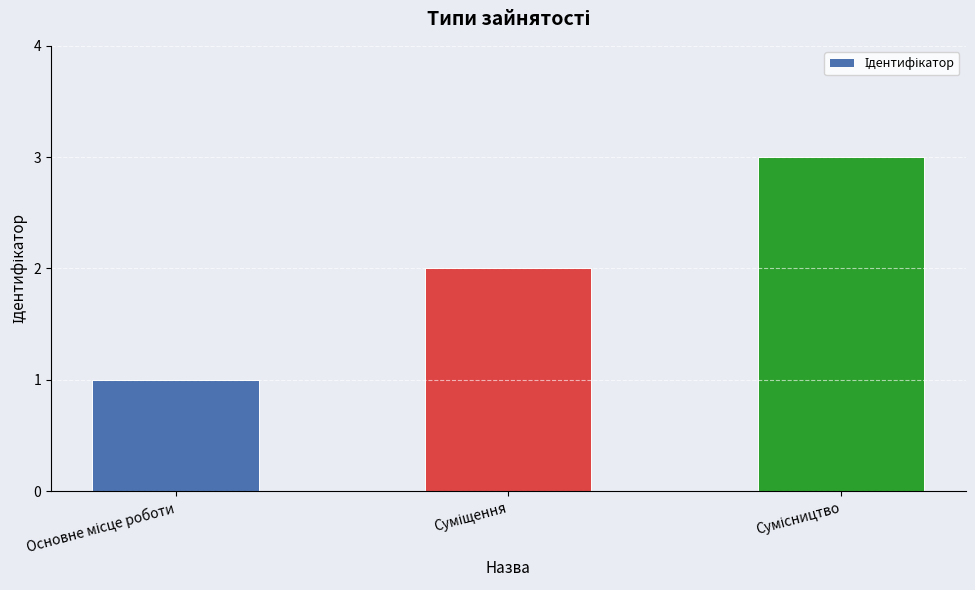

What is the greatest value displayed?

3